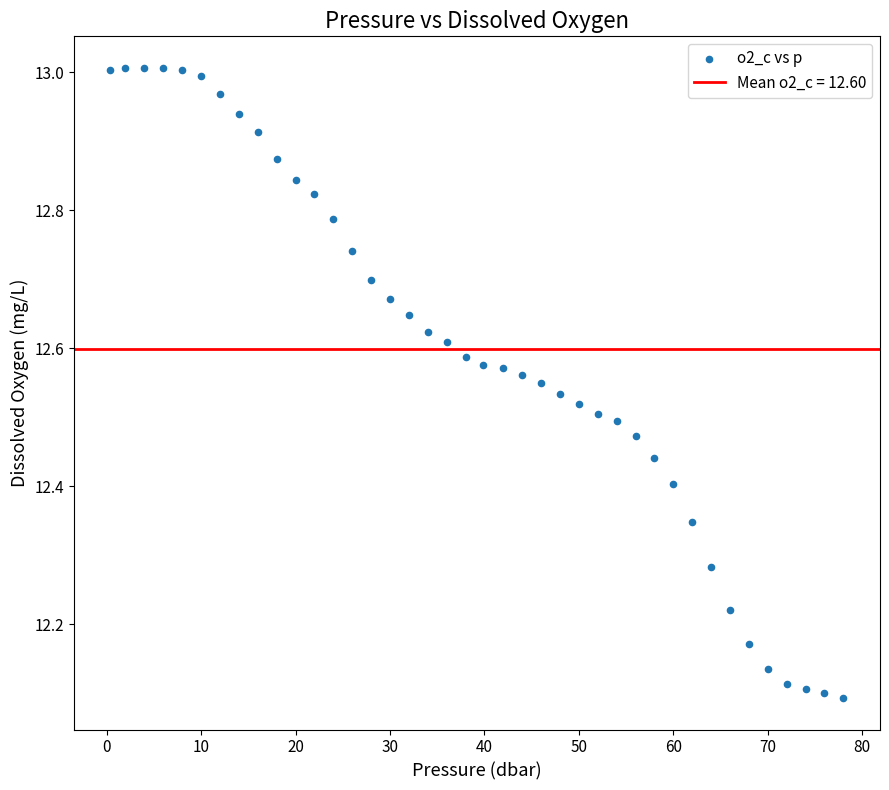

What is the range of Y values (max minus min)?

0.9